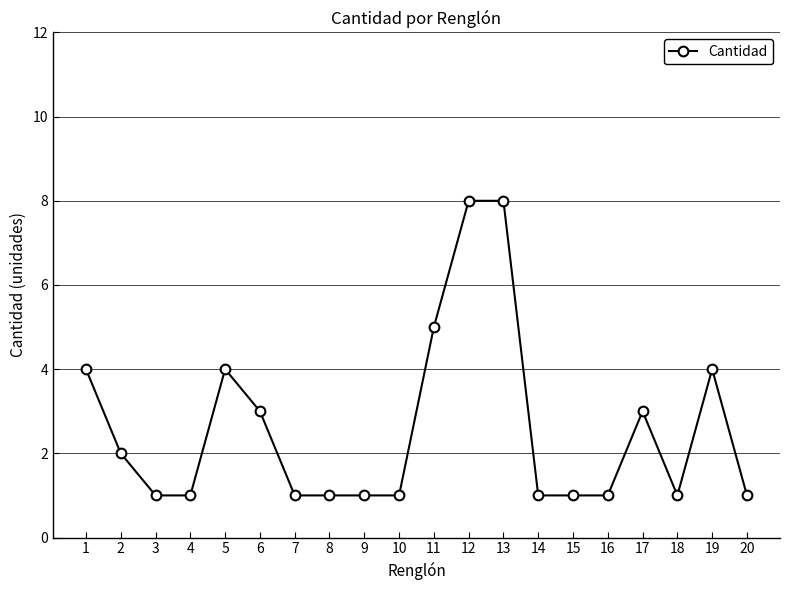

What is the maximum value shown in the chart?

8